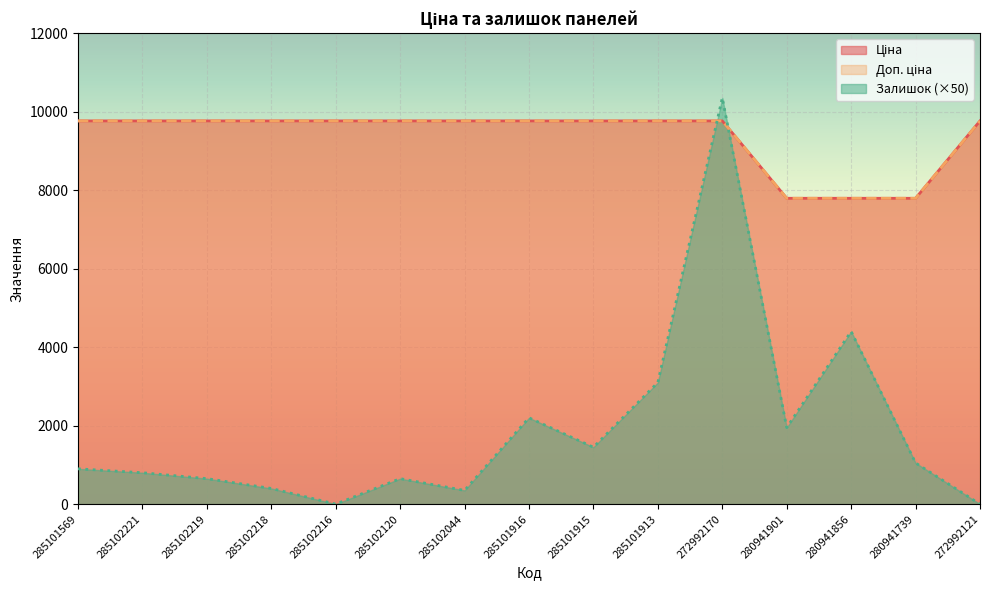

What is the highest value of the Доп. ціна series?

9764.4